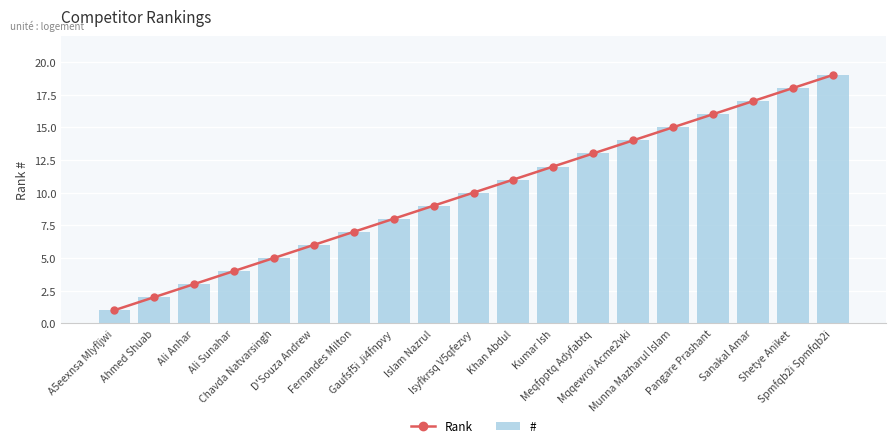

What is the label of the 3rd bar from the left?

Ali Anhar